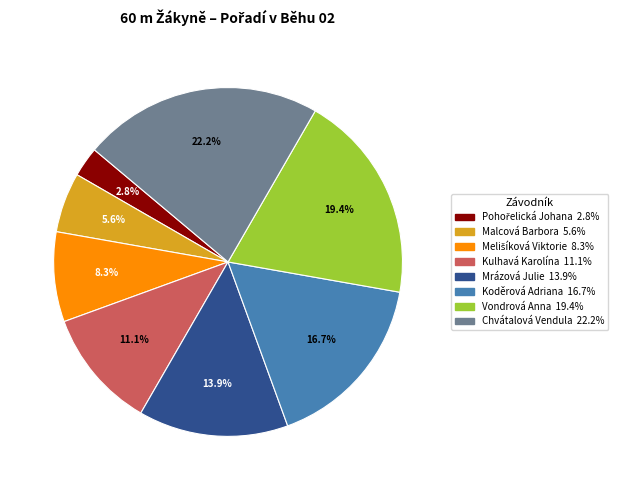

Does Koděrová Adriana account for over 50% of the chart?

No